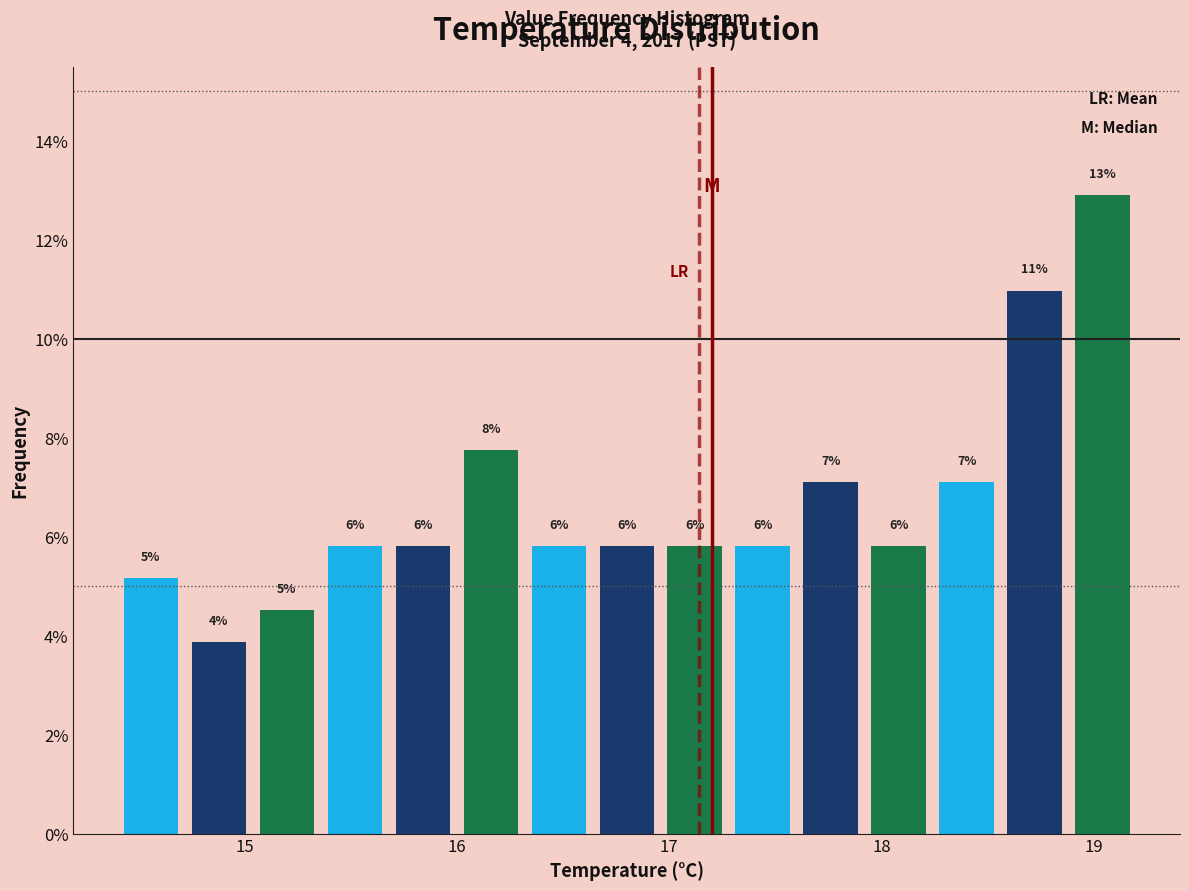

Read against the x-axis, roughly where is the centre of the tallest bar?

19.0